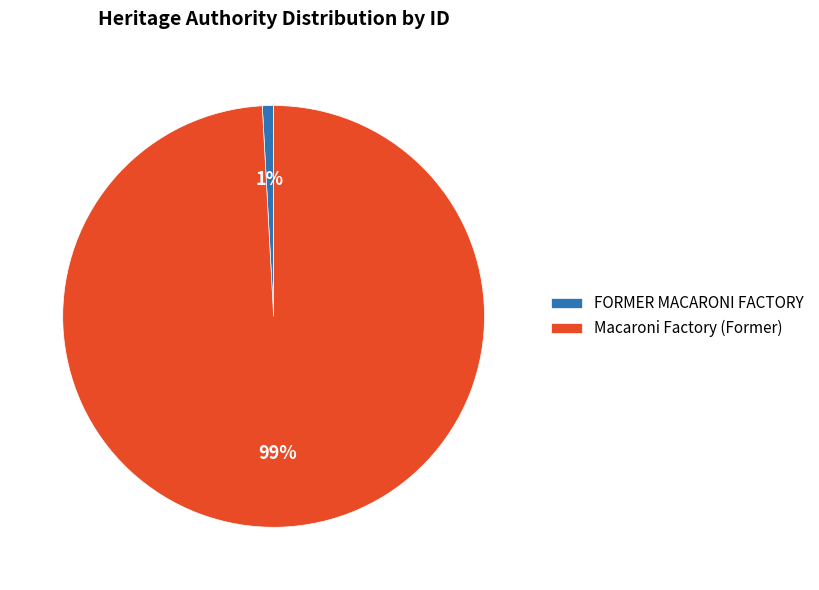

What is the largest slice in the pie chart?

Macaroni Factory (Former)